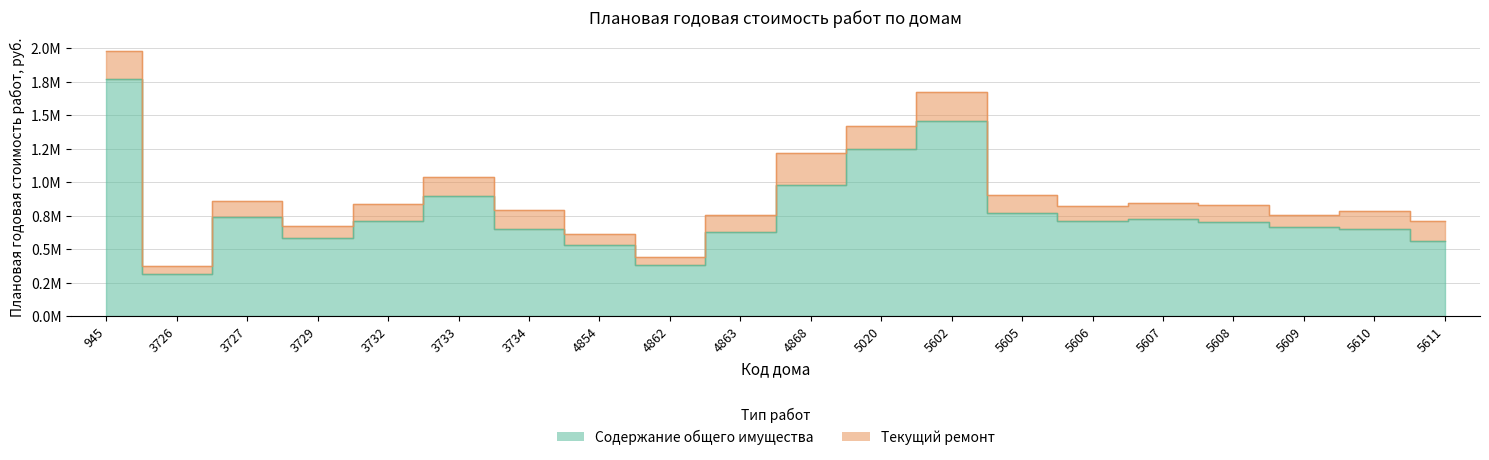

What is the smallest value displayed?

313894.4